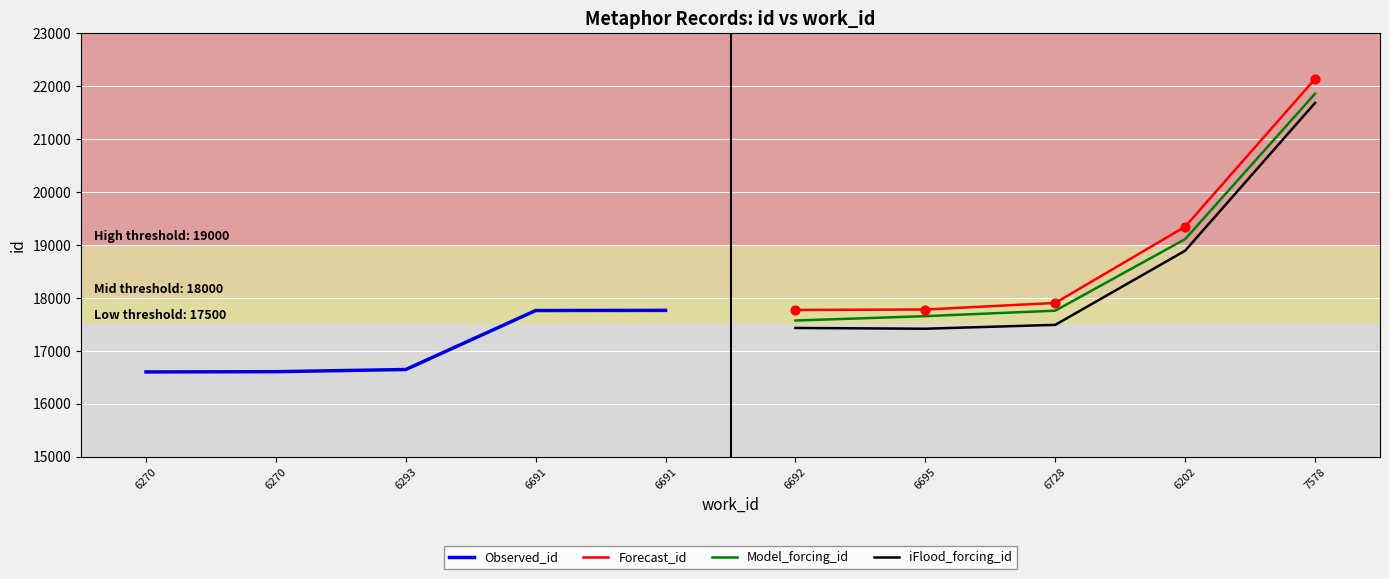

Which series reaches the minimum Y coordinate?

Observed_id